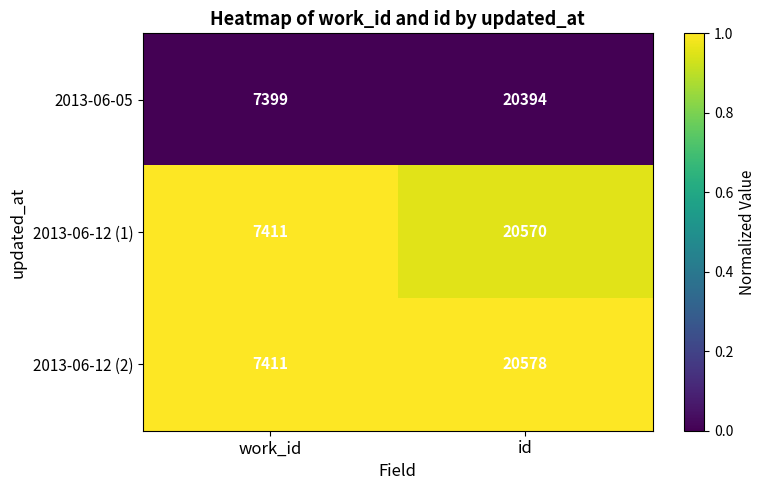

The 2013-06-12 (2) series shows 13295 at id. True or false?

False